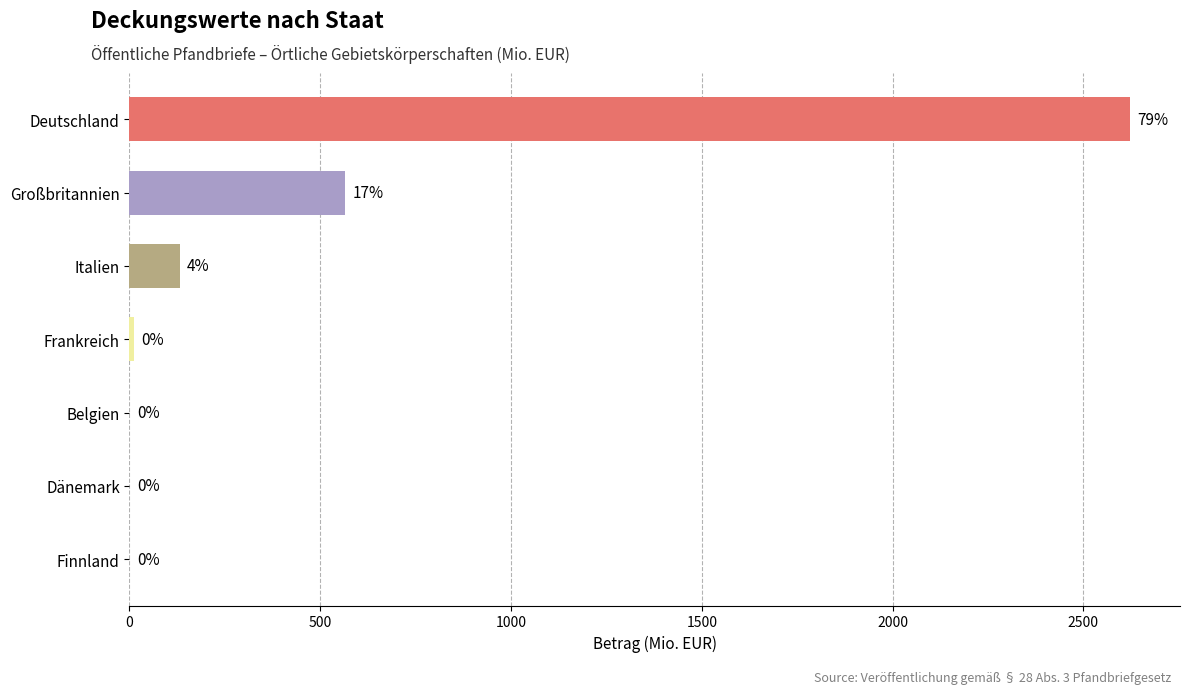

True or false: the data shows 565.1 at Großbritannien.

True